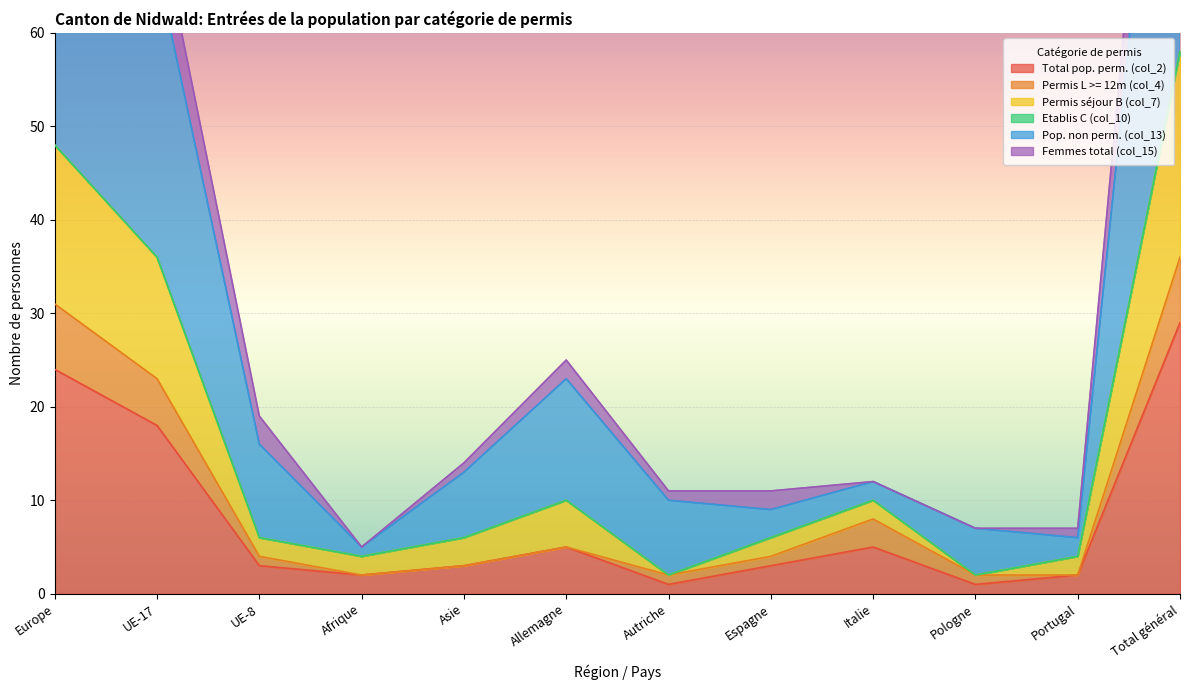

True or false: Permis séjour B (col_7) and Pop. non perm. (col_13) intersect in this chart.

False